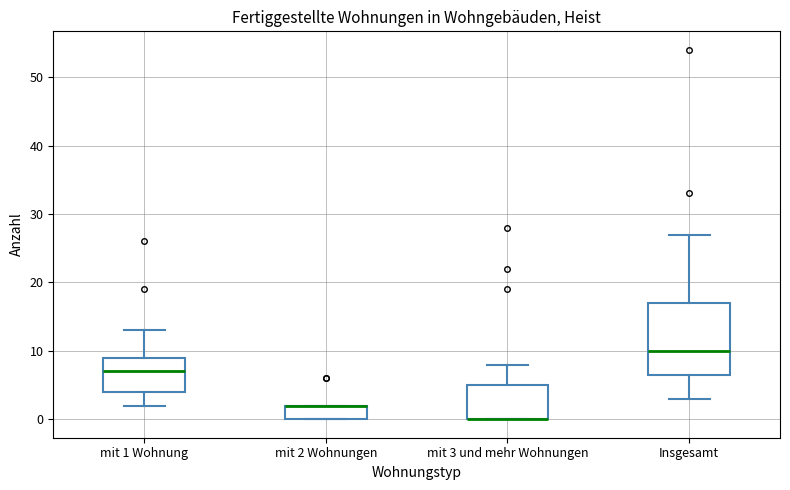

Reading left to right, transcribe this box plot: for each box, give where its median line is, the range the box spans, and where its two whiskers end, as read against the y-axis. The values are not printed on the chart, so give them approximately, as read against the axis.

mit 1 Wohnung: median 7, box 4 to 9, whiskers 2 to 13
mit 2 Wohnungen: median 2 (drawn on the box's upper edge), box 0 to 2, whiskers 0 to 2
mit 3 und mehr Wohnungen: median 0 (drawn on the box's lower edge), box 0 to 5, whiskers 0 to 8
Insgesamt: median 10, box 7 to 17, whiskers 3 to 27